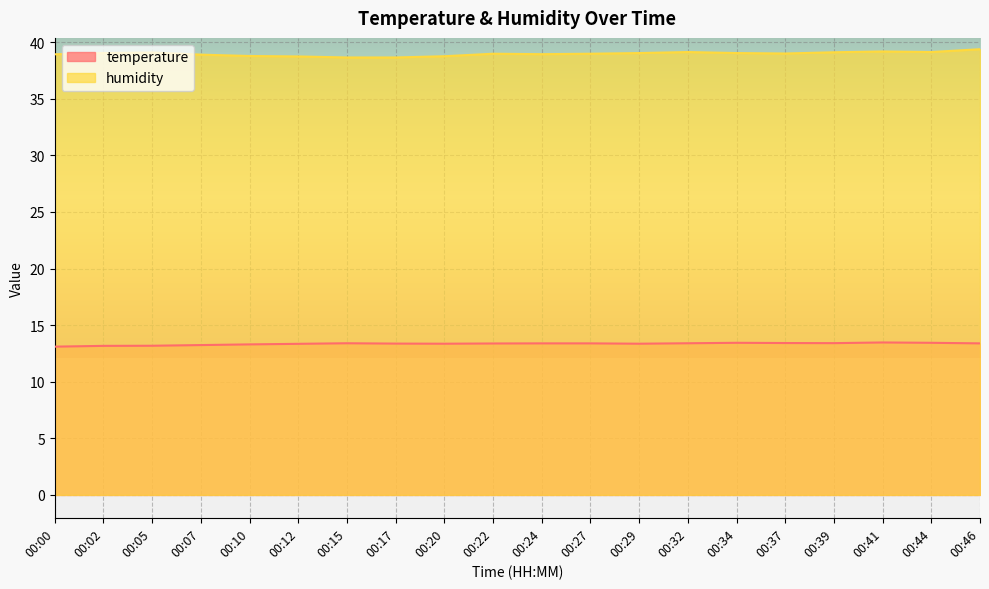

Rank the series by their maximum value, from lowest to highest.

temperature, humidity